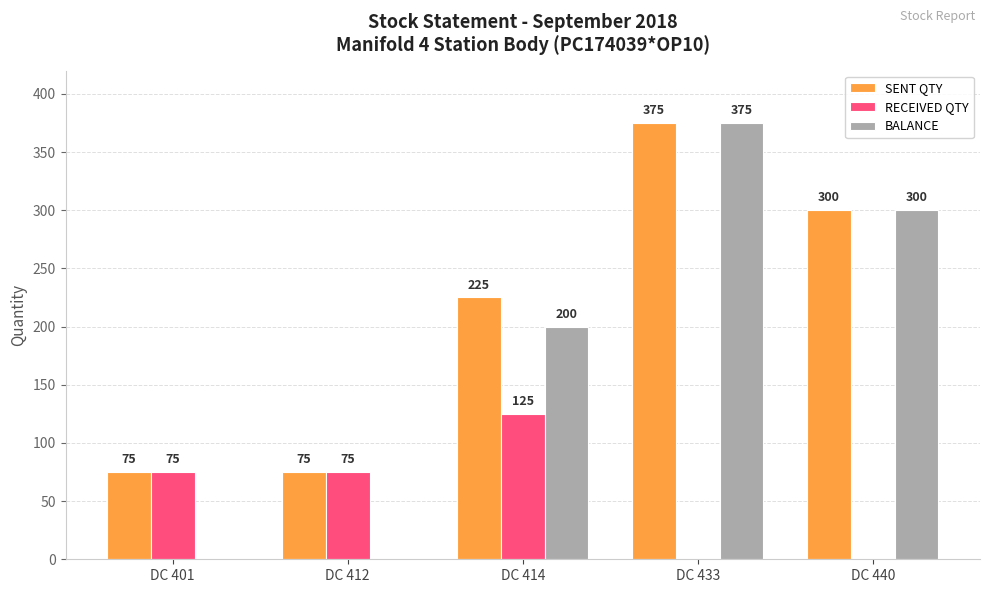

What is the difference between the RECEIVED QTY values at DC 433 and DC 412?

75